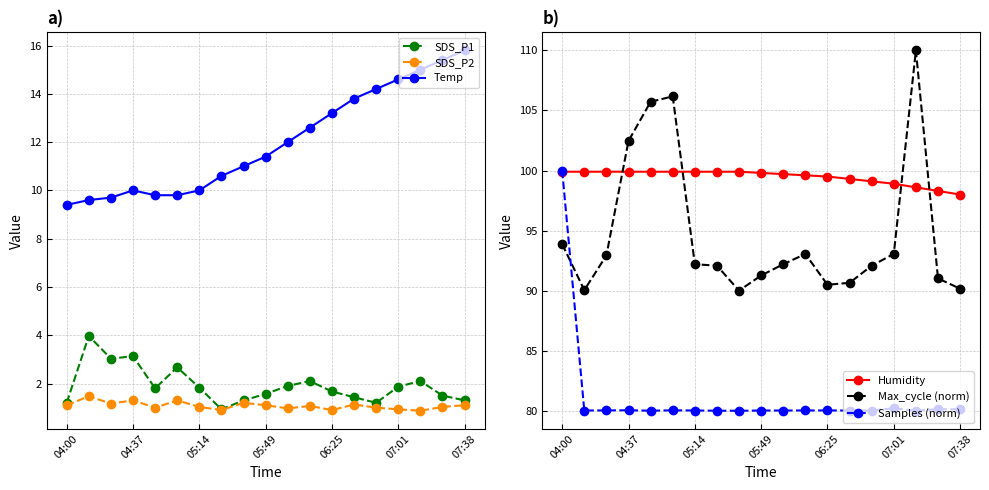

True or false: SDS_P2 and Temp intersect in this chart.

False